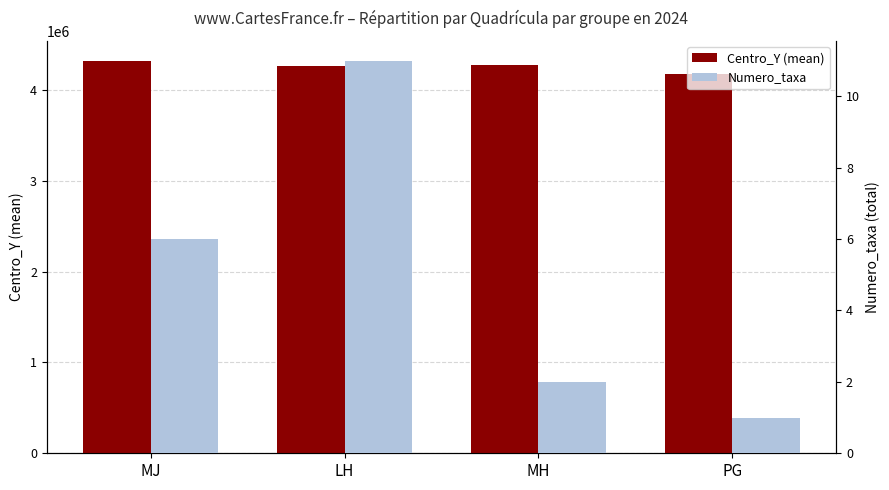

Count the Numero_taxa values in the range 2 to 11.

3